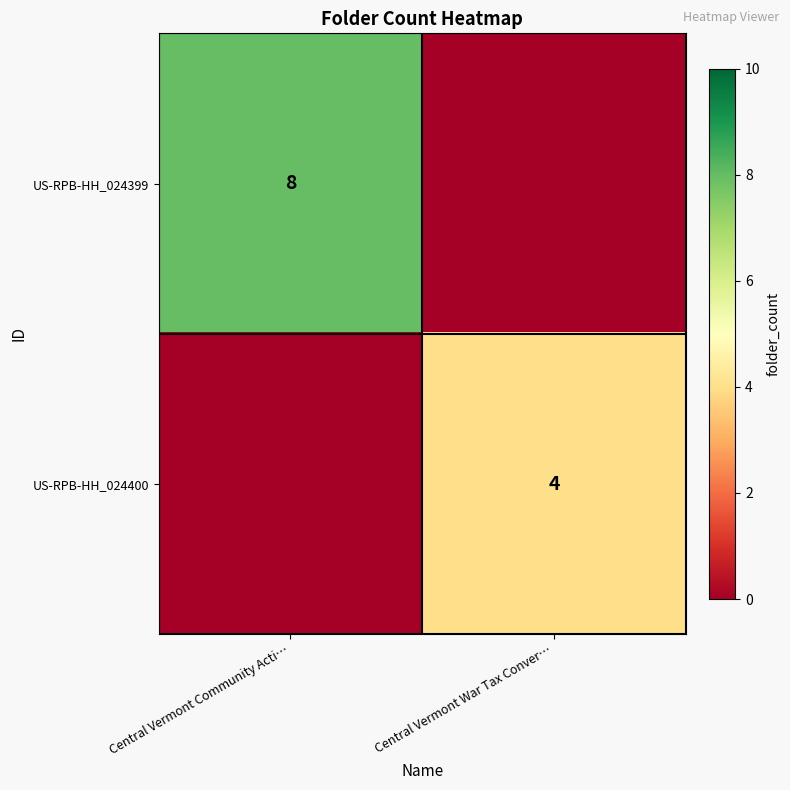

Which category has the highest value across all series?

Central Vermont Community Acti…